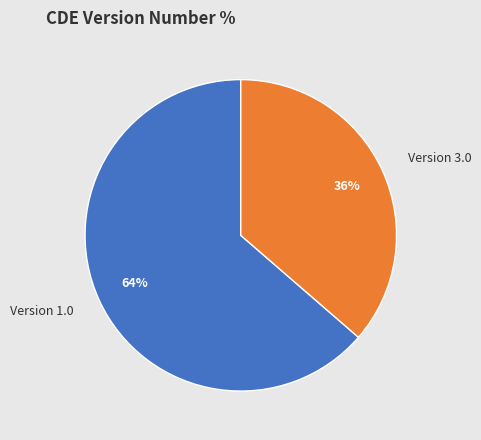

True or false: Version 3.0 accounts for 49% of the total.

False